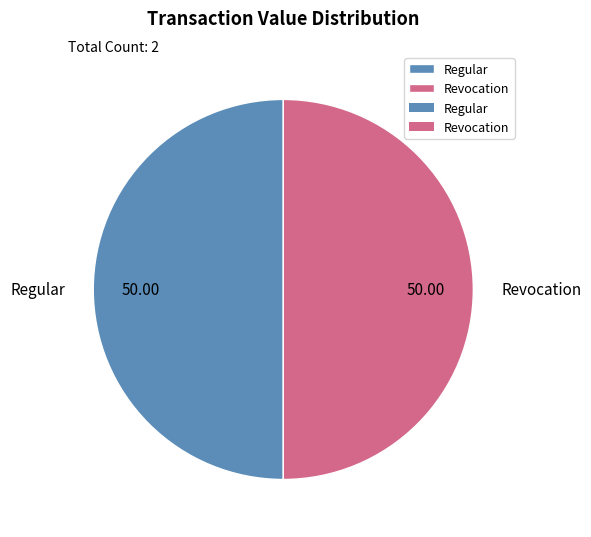

Approximately how many times larger is the value at Revocation compared to Regular?

1.0